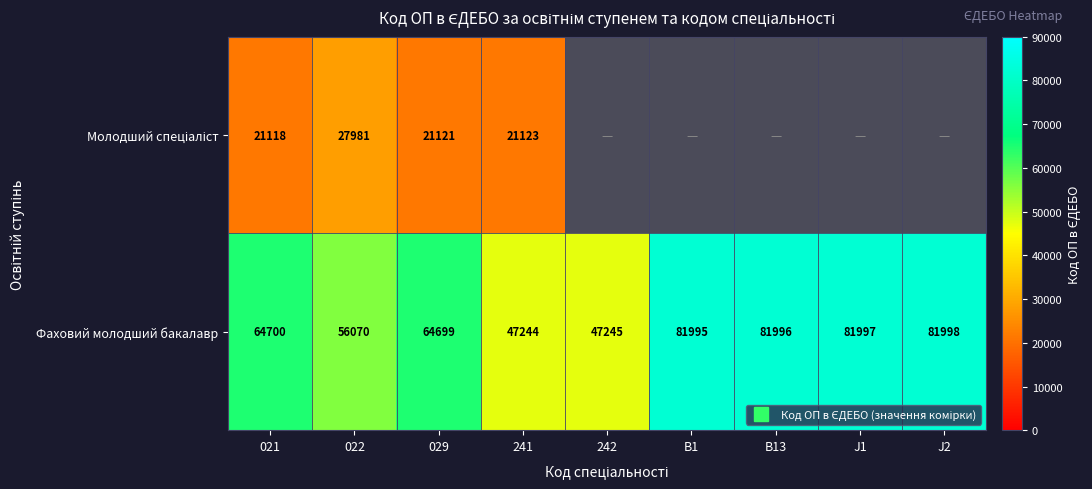

At 022, list the series in order from largest to smallest.

Фаховий молодший бакалавр, Молодший спеціаліст